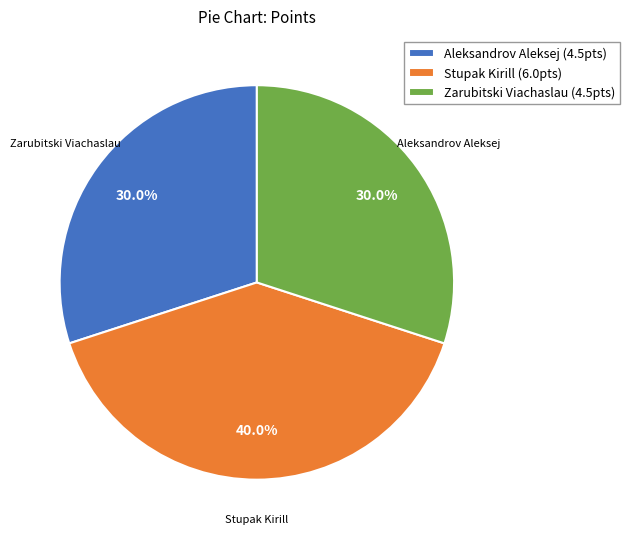

The Stupak Kirill slice represents 40% of the pie. True or false?

True